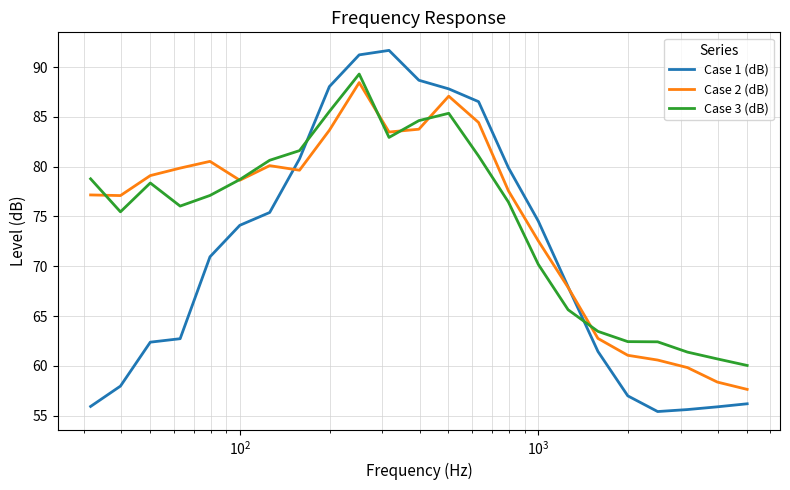

What is the lowest value of the Case 1 (dB) series?

55.4